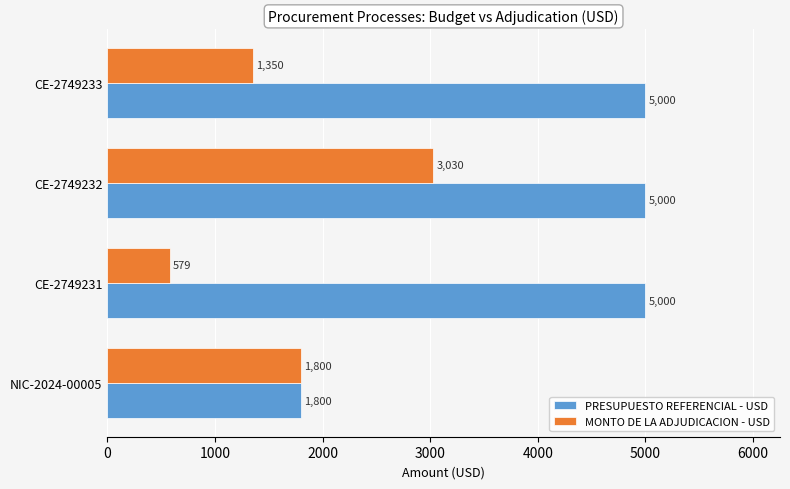

What is the difference between the maximum and minimum values in the MONTO DE LA ADJUDICACION - USD series?

2451